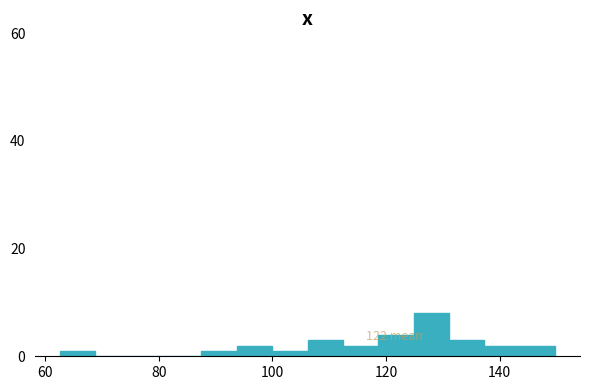

Around what value on the x-axis is the tallest bar? Give the approximate position of its centre, as read against the axis.

128